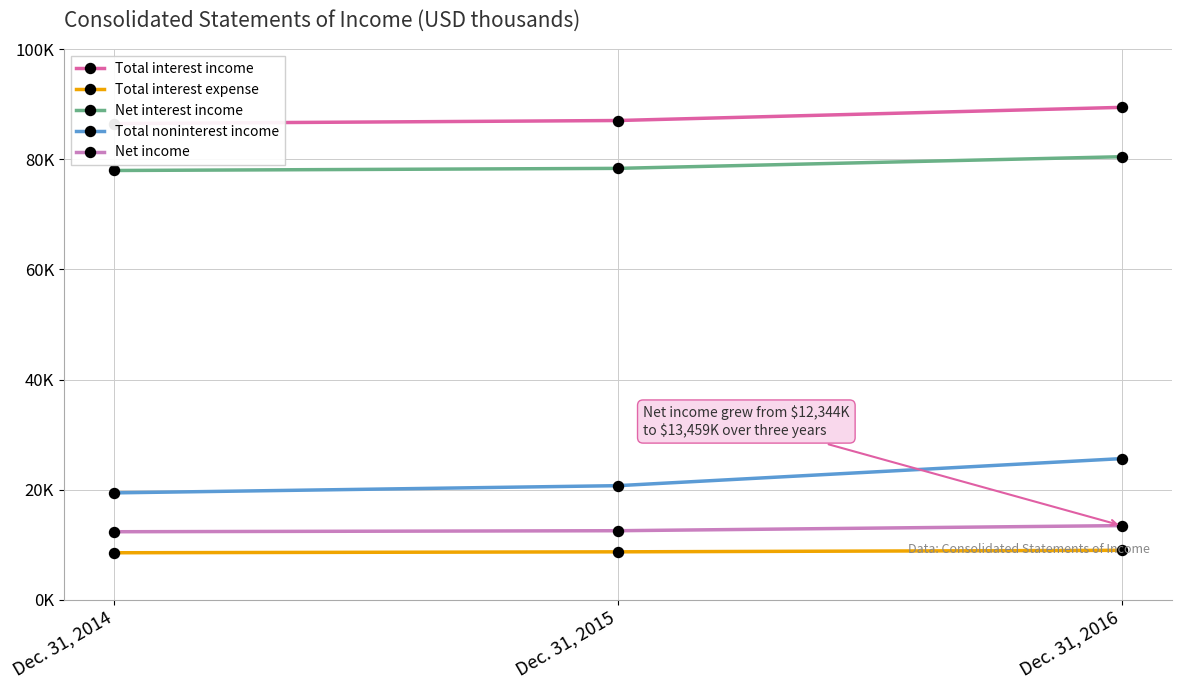

Which category has the highest value in the Total interest expense series?

Dec. 31, 2016